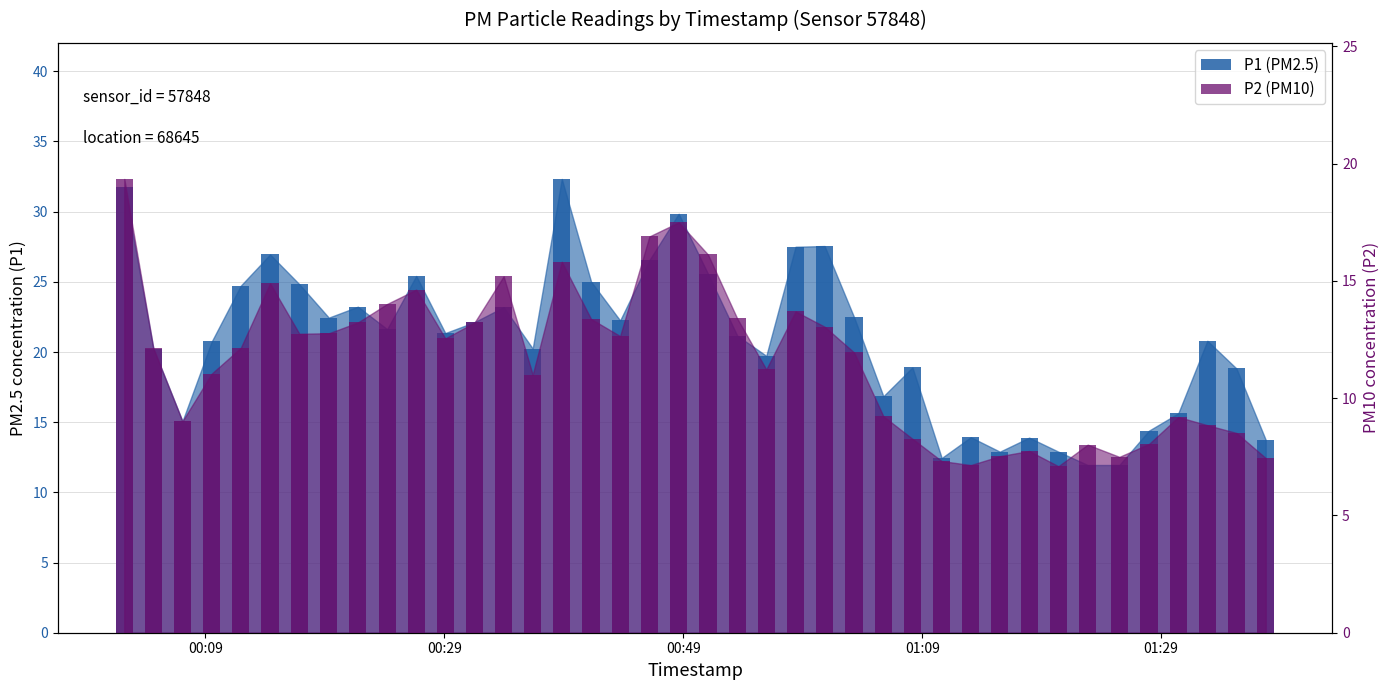

Reading left to right, list all the values displayed in this chart.

P1 (PM2.5): 31.8	20.2	15.1	20.8	24.7	26.9	24.8	22.4	23.2	21.6	25.4	21.4	22.1	23.2	20.2	32.3	25.0	22.2	26.6	29.9	25.6	21.2	19.7	27.5	27.6	22.5	16.9	18.9	12.4	13.9	12.9	13.9	12.9	11.9	11.9	14.4	15.6	20.8	18.8	13.8
P2 (PM10): 19.4	12.1	9.0	11.1	12.2	14.9	12.8	12.8	13.2	14.0	14.6	12.6	13.2	15.2	11.0	15.8	13.4	12.7	16.9	17.5	16.1	13.4	11.2	13.7	13.1	11.9	9.2	8.3	7.3	7.2	7.5	7.8	7.1	8.0	7.5	8.1	9.2	8.8	8.5	7.5